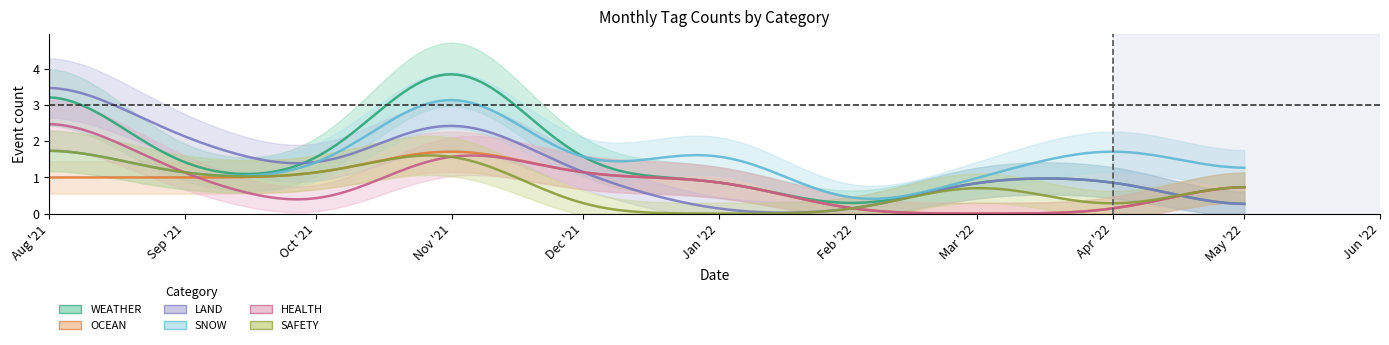

Which series has the widest spread of values?

WEATHER